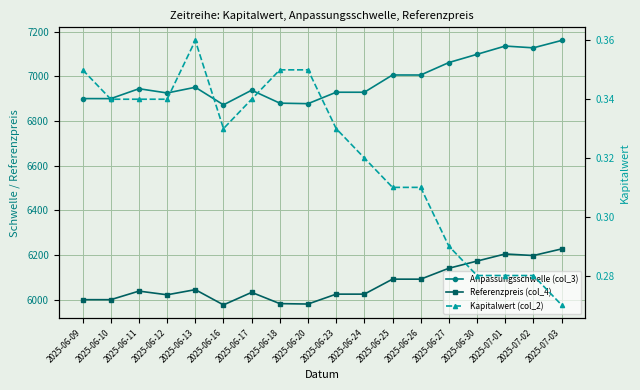

True or false: Anpassungsschwelle (col_3) has a value of 9651.4 at 2025-07-02.

False